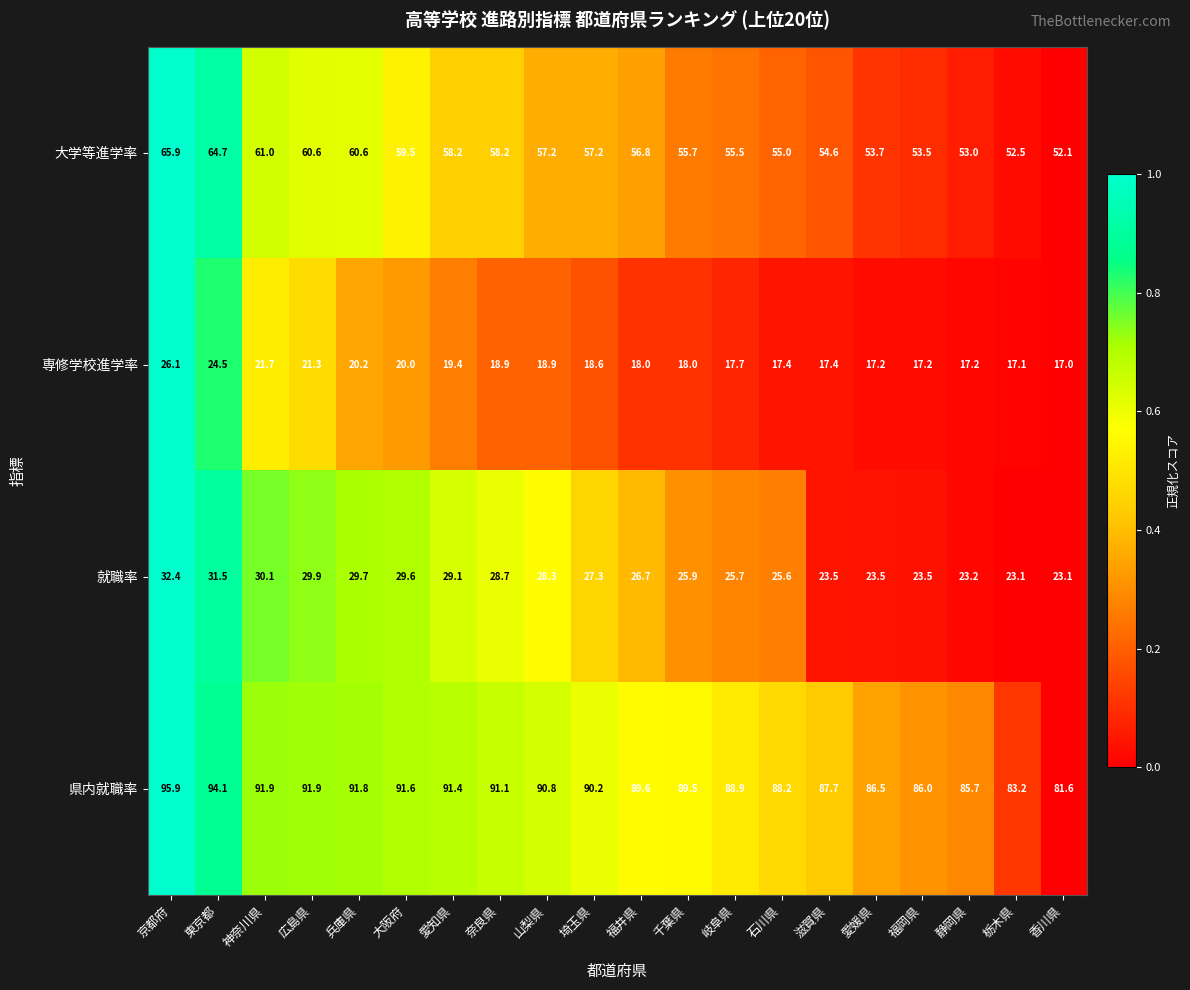

What is the difference between the maximum and minimum values in the 大学等進学率 series?

13.8